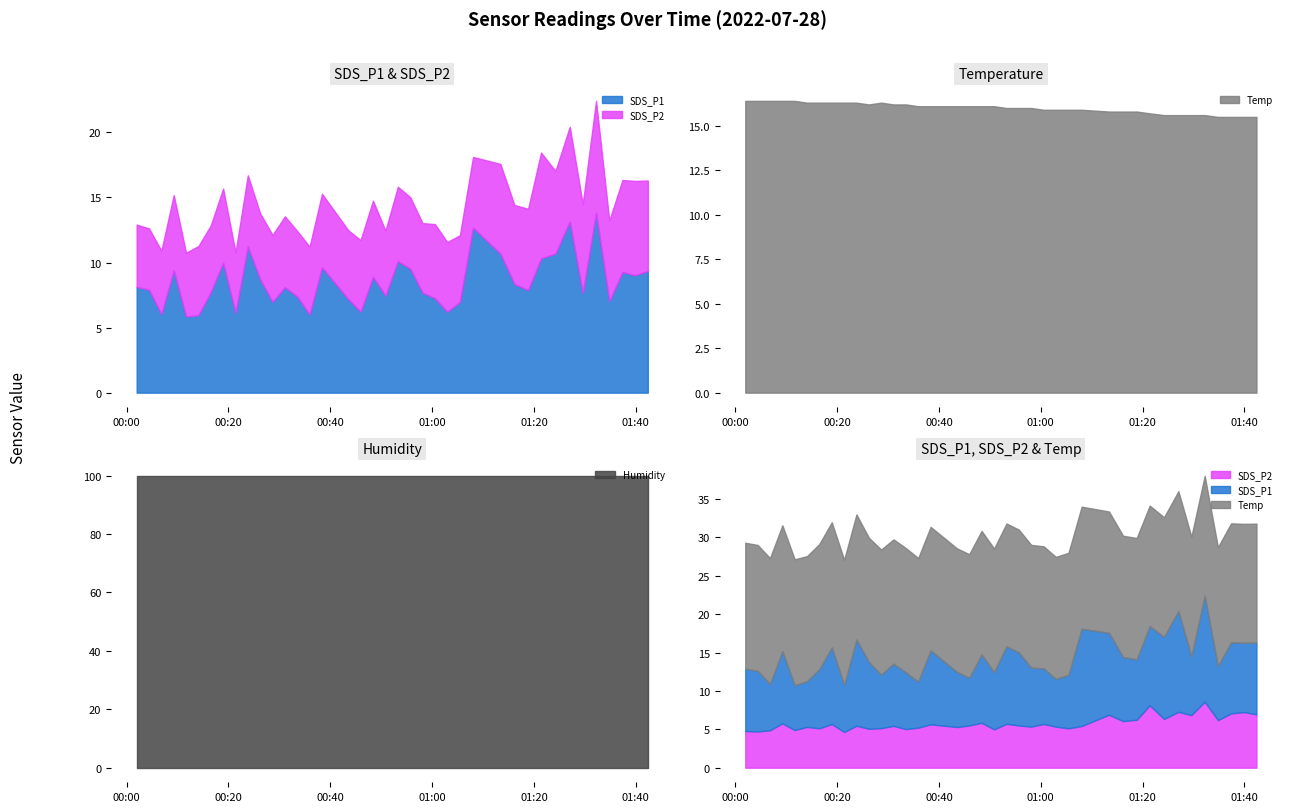

True or false: Temp and Humidity intersect in this chart.

False